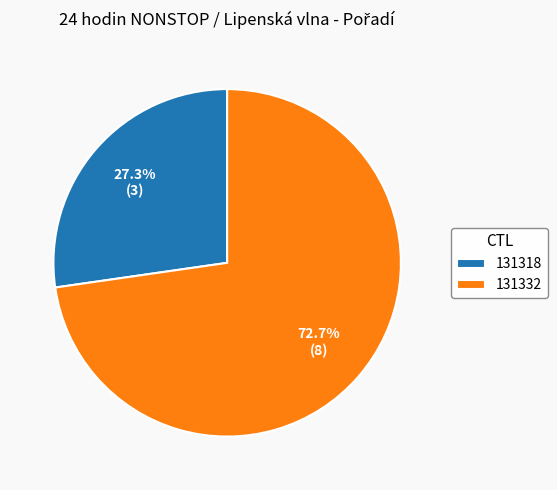

What percentage is the 131318 slice, to the nearest percent?

27%